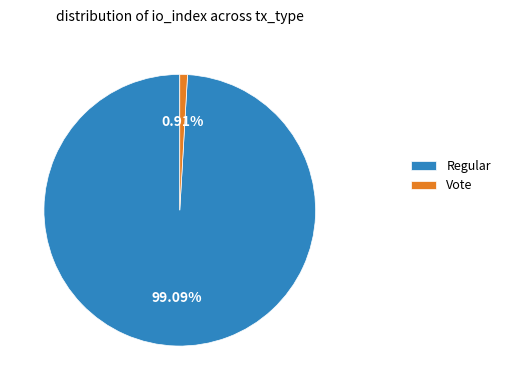

Rank the categories by value from highest to lowest.

Regular, Vote